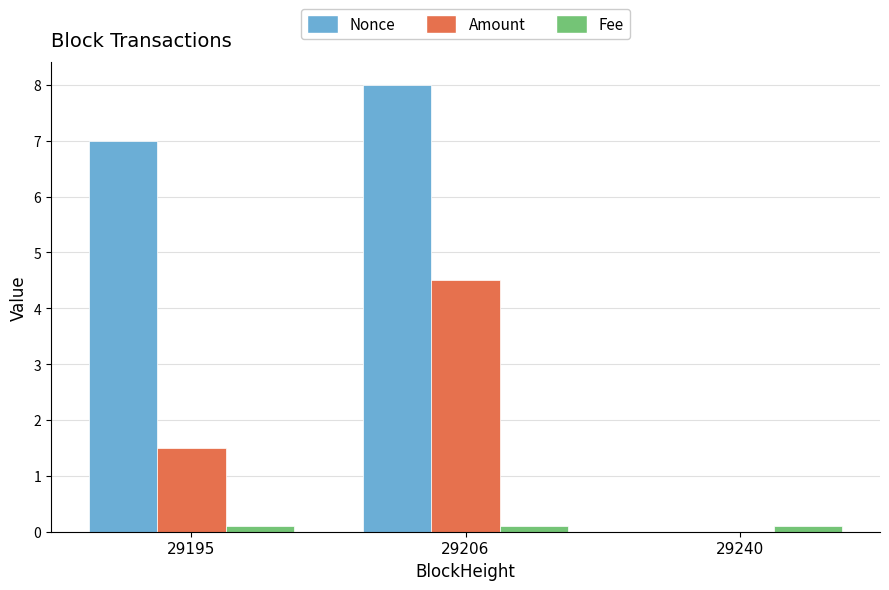

Which category has the highest value across all series?

29206